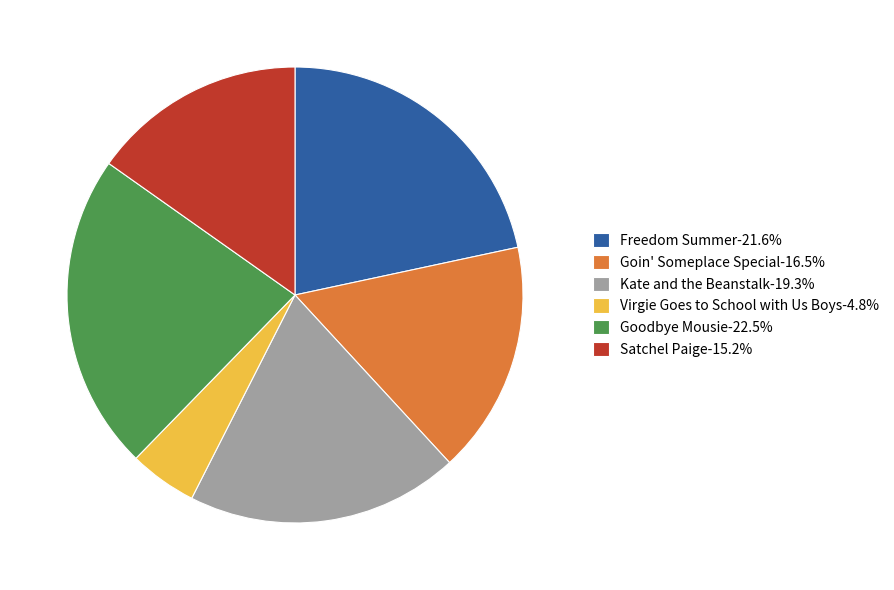

The Virgie Goes to School with Us Boys slice represents 5% of the pie. True or false?

True